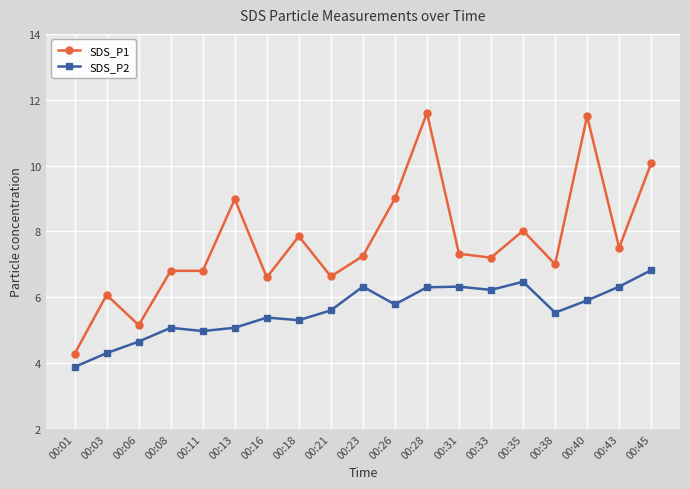

At which label does SDS_P1 first exceed 7?

00:13